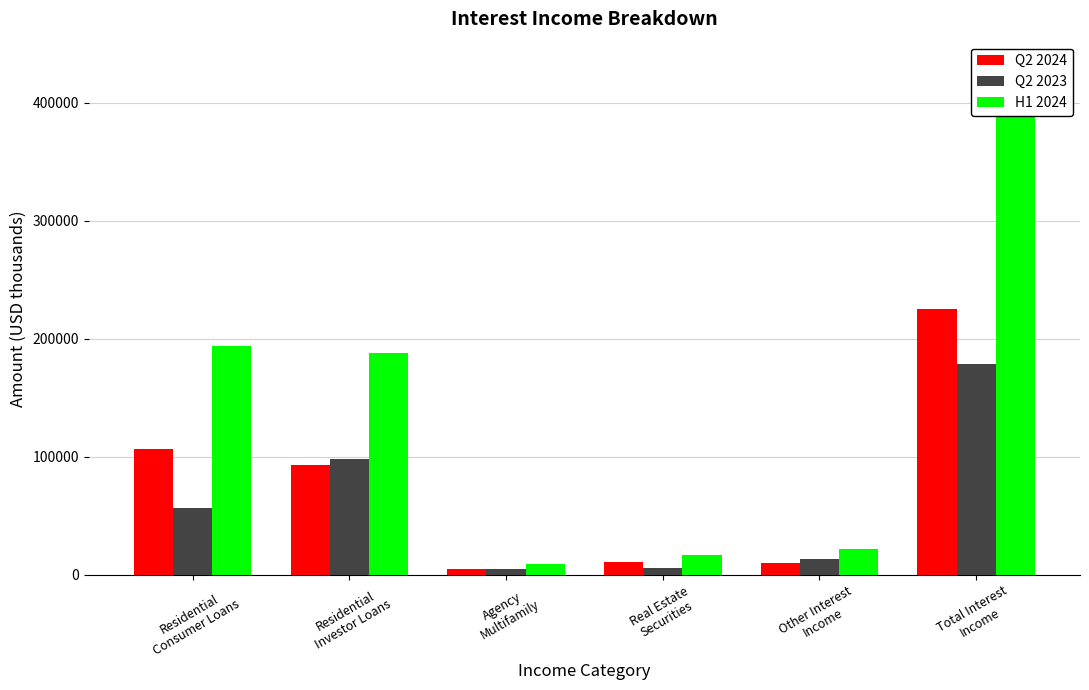

What is the sum of the Q2 2024 values at Real Estate
Securities and Agency
Multifamily?

15308